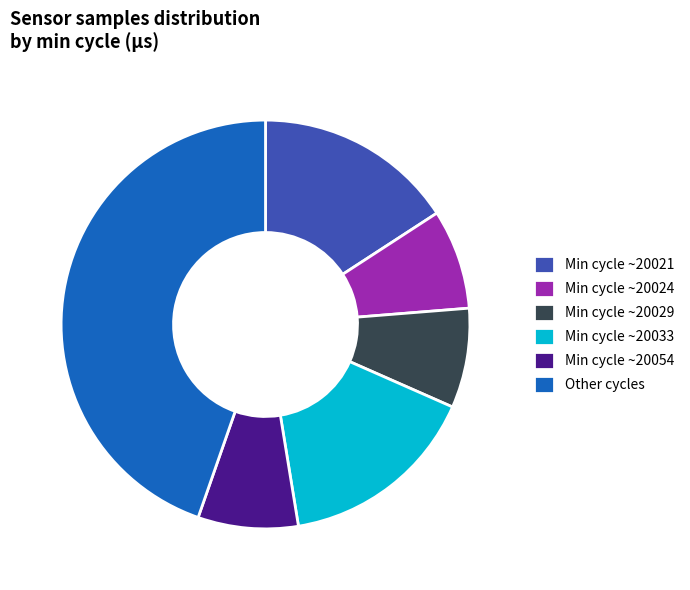

Is there any slice that represents more than half of the pie?

No